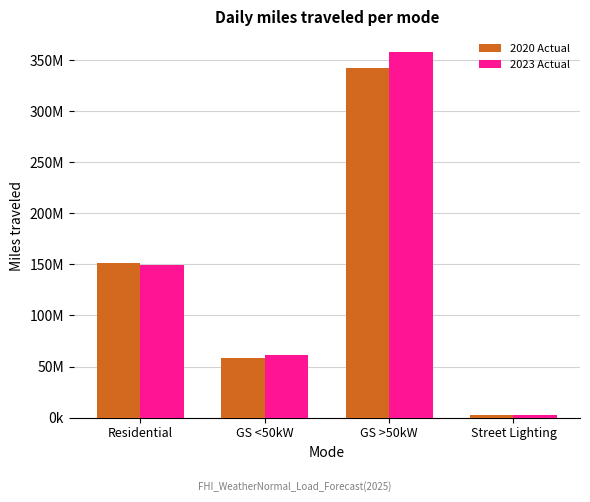

At which label does 2023 Actual reach its minimum?

Street Lighting